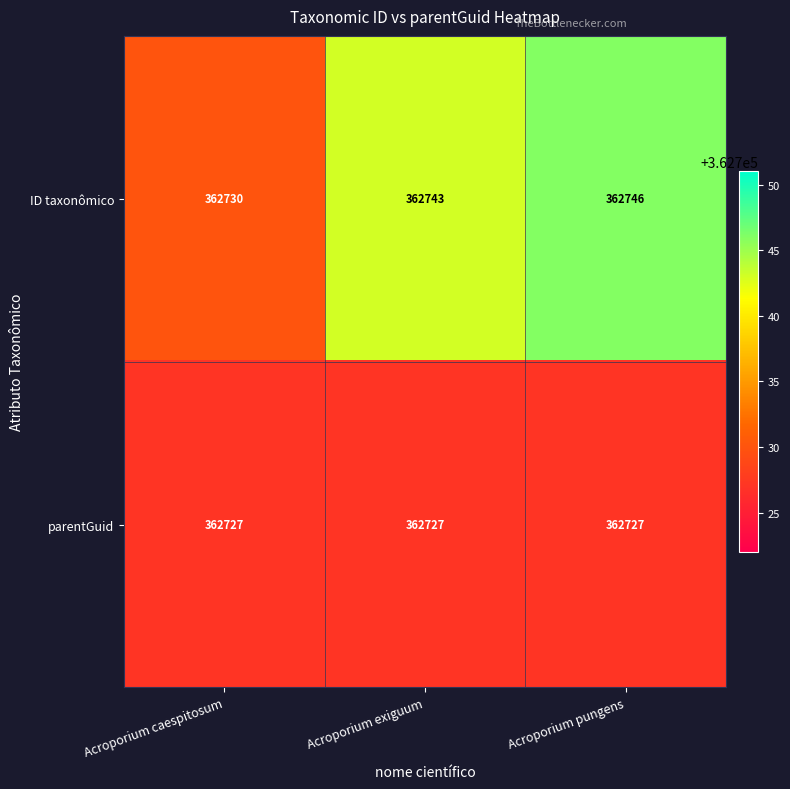

Reading left to right, what are all the values shown in this chart?

ID taxonômico: Acroporium caespitosum=362730	Acroporium exiguum=362743	Acroporium pungens=362746
parentGuid: Acroporium caespitosum=362727	Acroporium exiguum=362727	Acroporium pungens=362727